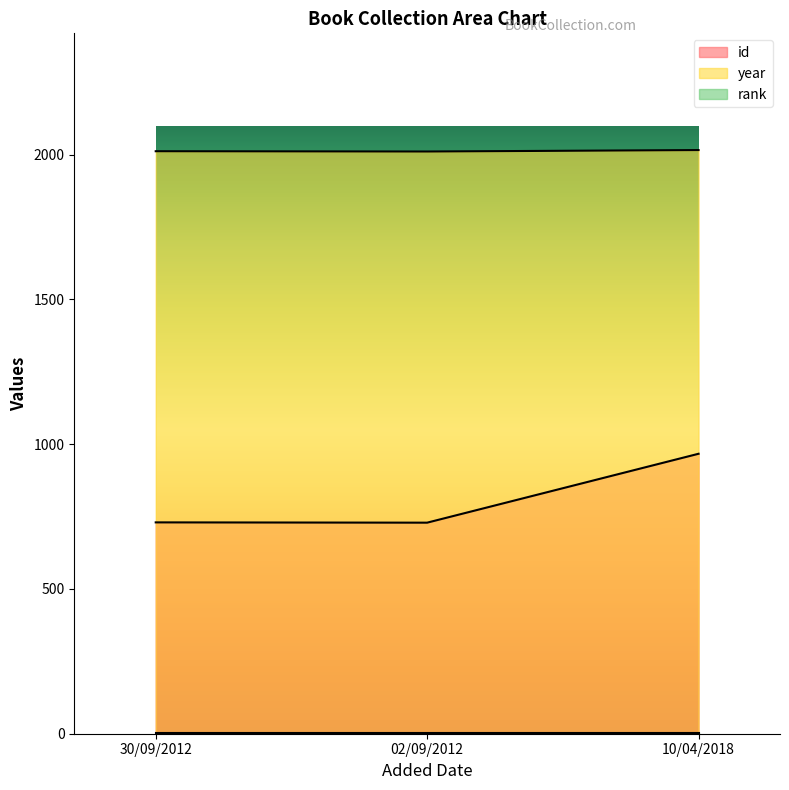

Which has a higher value, 10/04/2018 or 02/09/2012?

10/04/2018